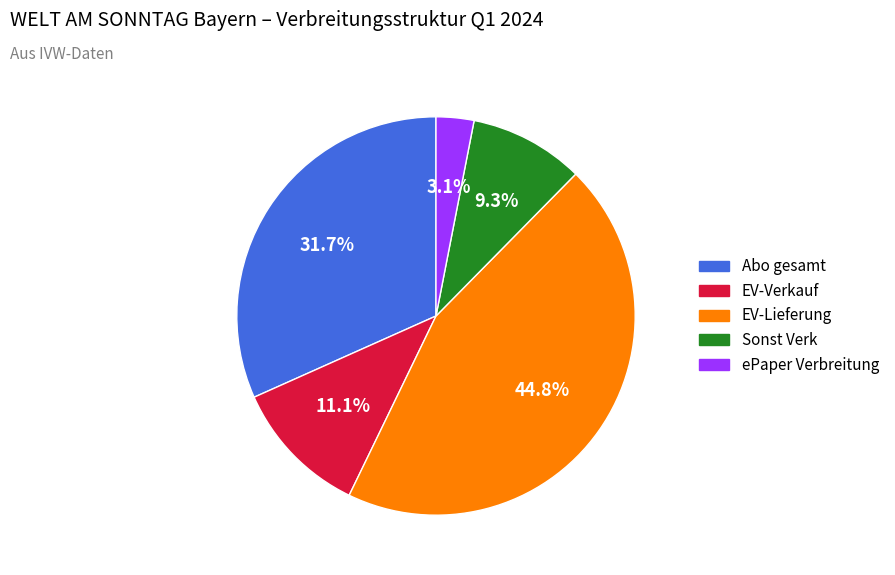

Does any single category account for the majority?

No